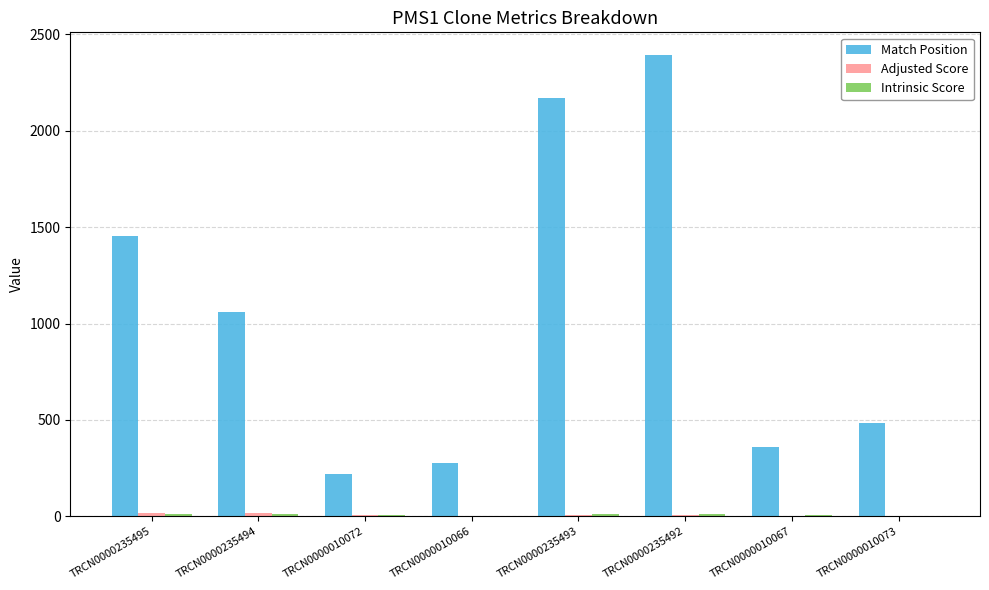

At which category is the sum across all series the highest?

TRCN0000235492